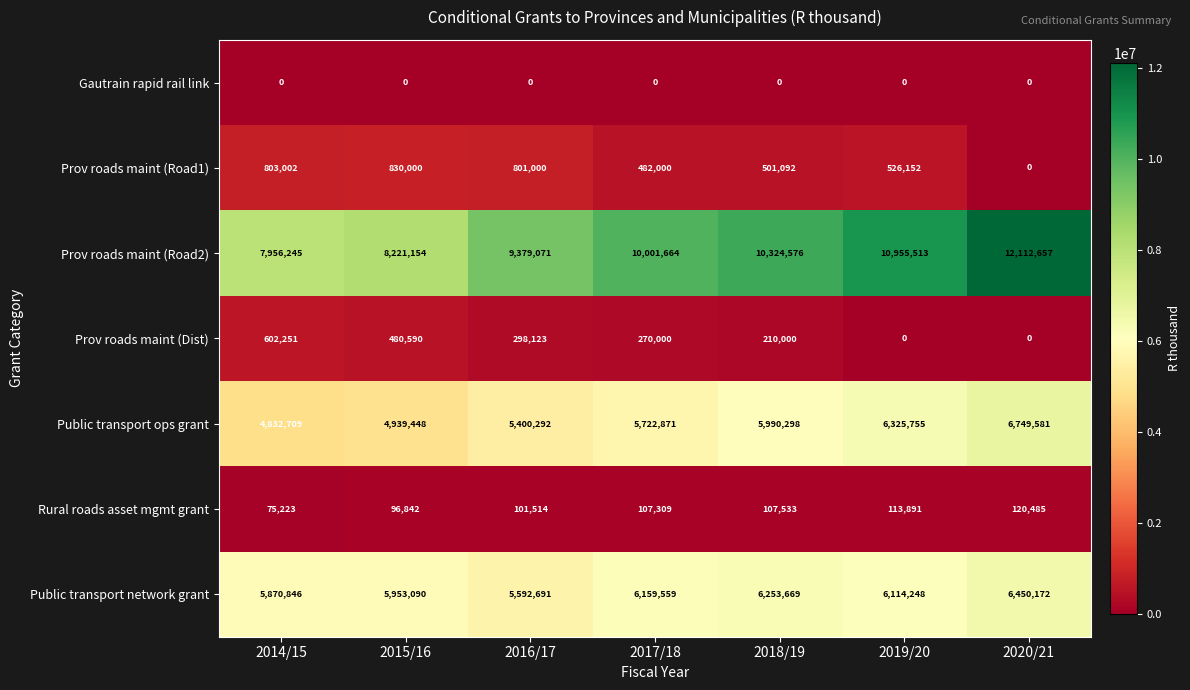

At which category is the sum across all series the highest?

2020/21